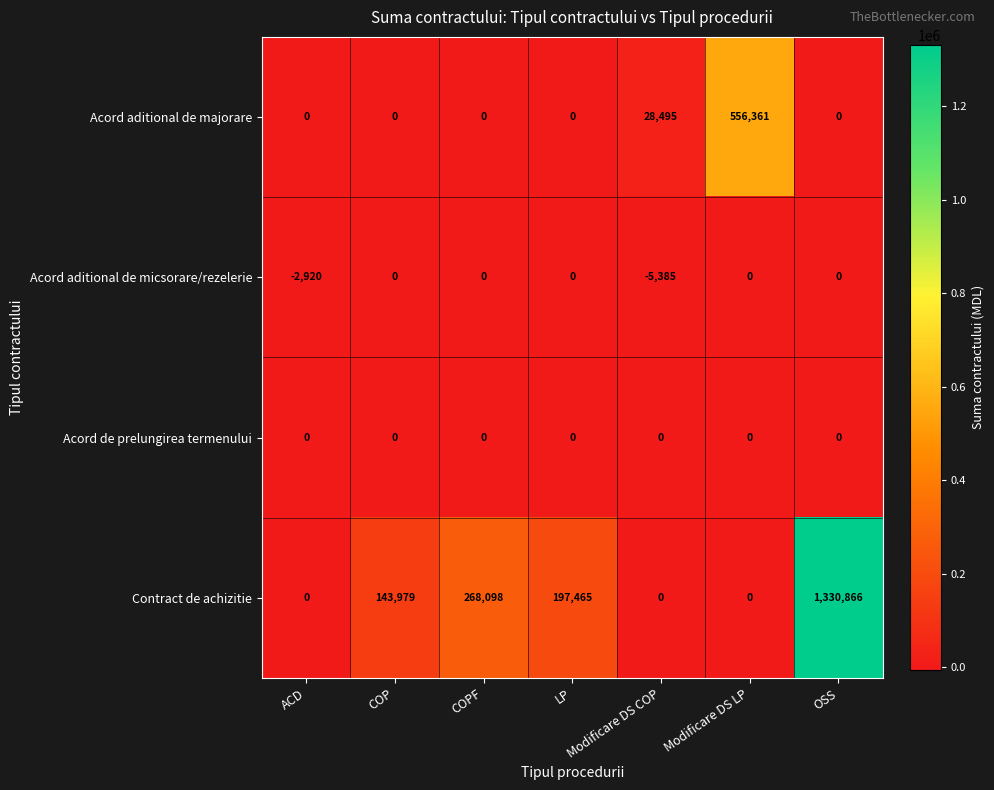

What is the sum of all Contract de achizitie values?

1940408